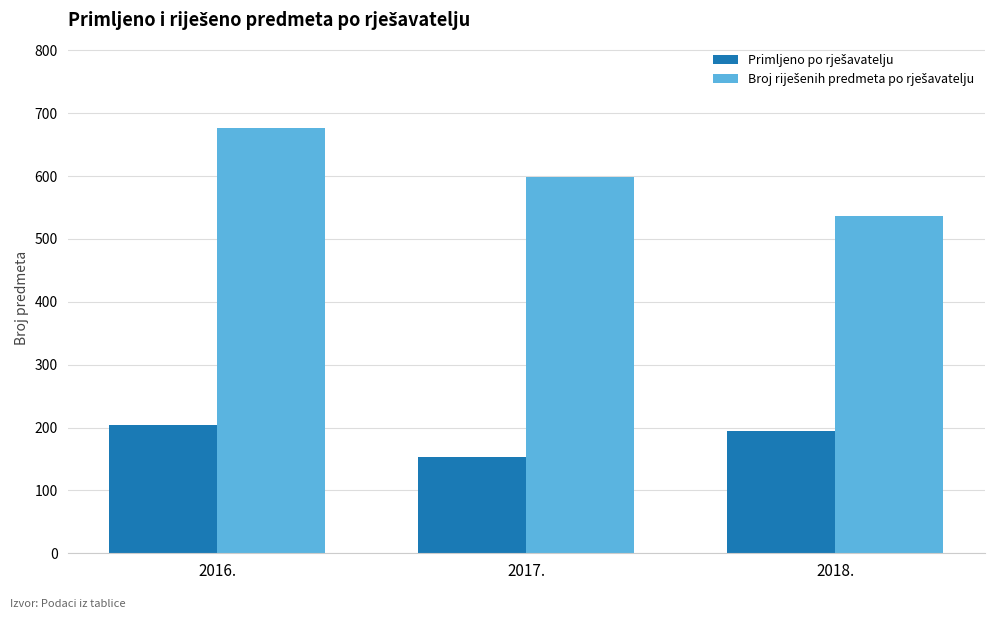

What is the smallest value displayed?

153